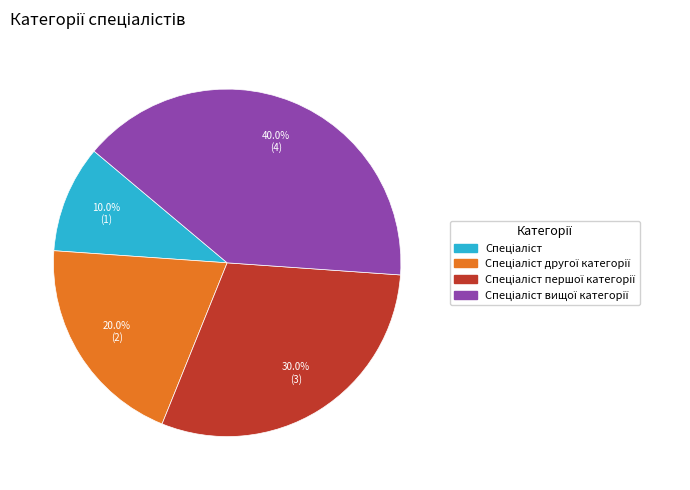

Is there a majority slice in this chart?

No